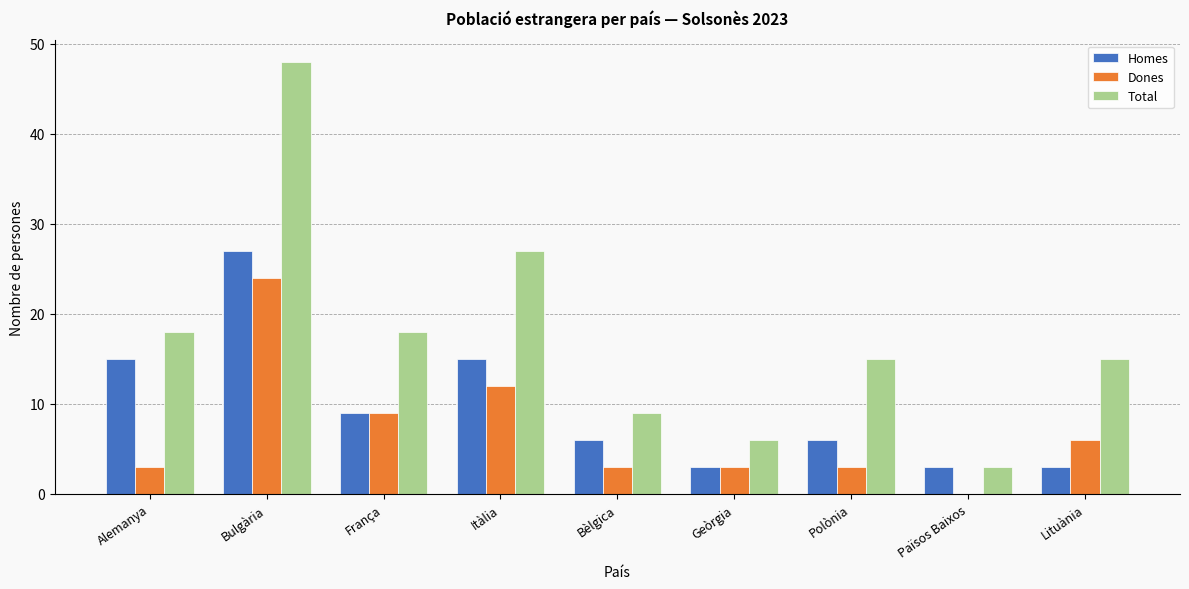

Is it true that Total equals 10 at Geòrgia?

False